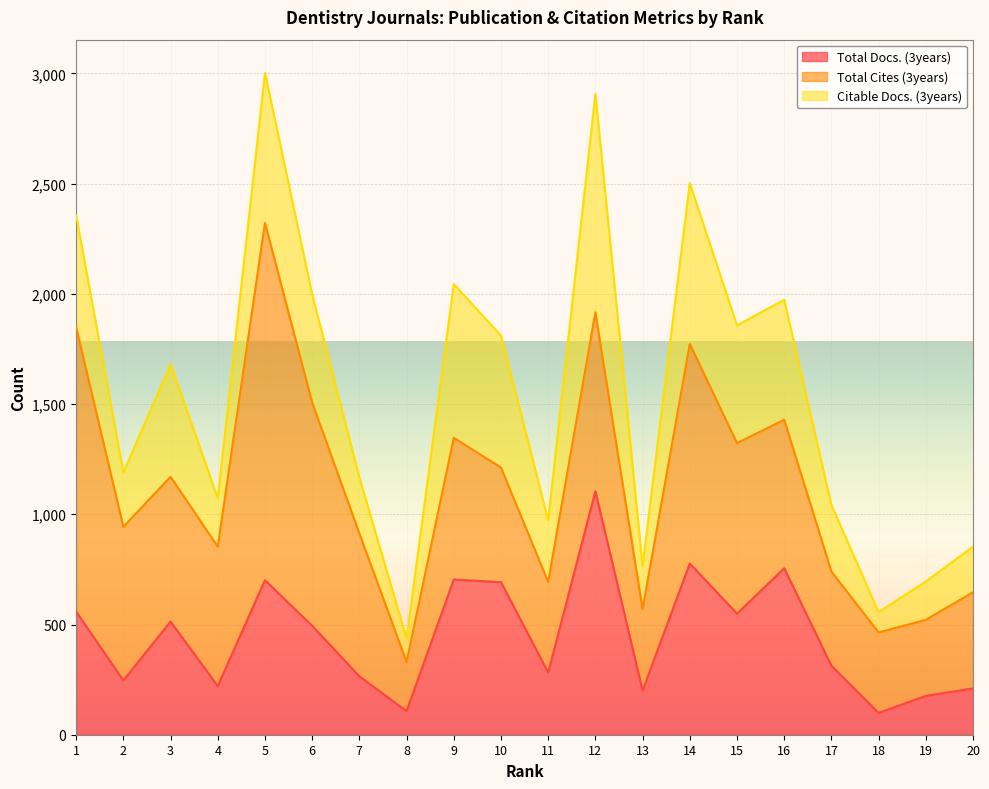

What is the smallest value displayed?

92